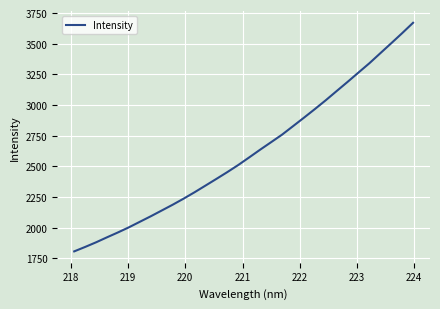

What is the difference between the maximum and minimum values?

1864.4